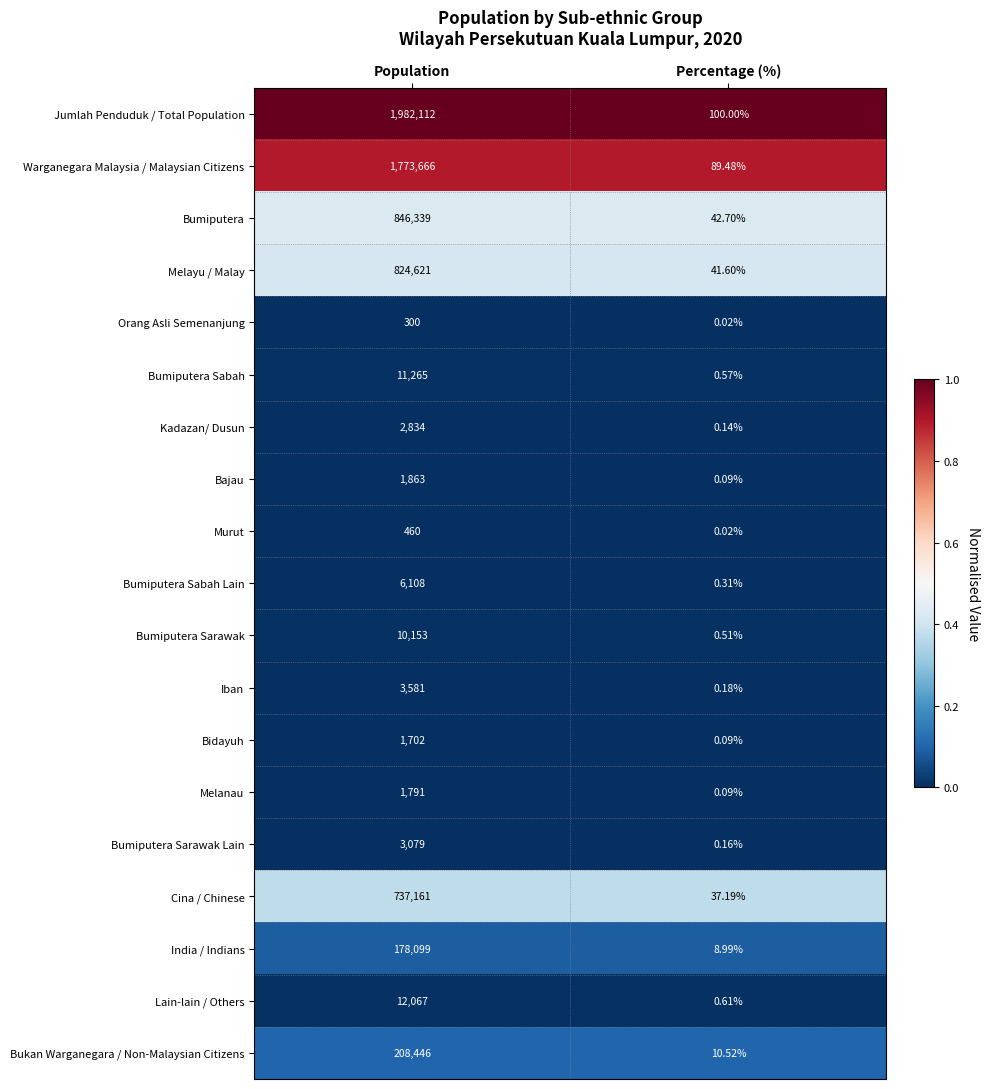

Which series has the largest total across all categories?

Jumlah Penduduk / Total Population